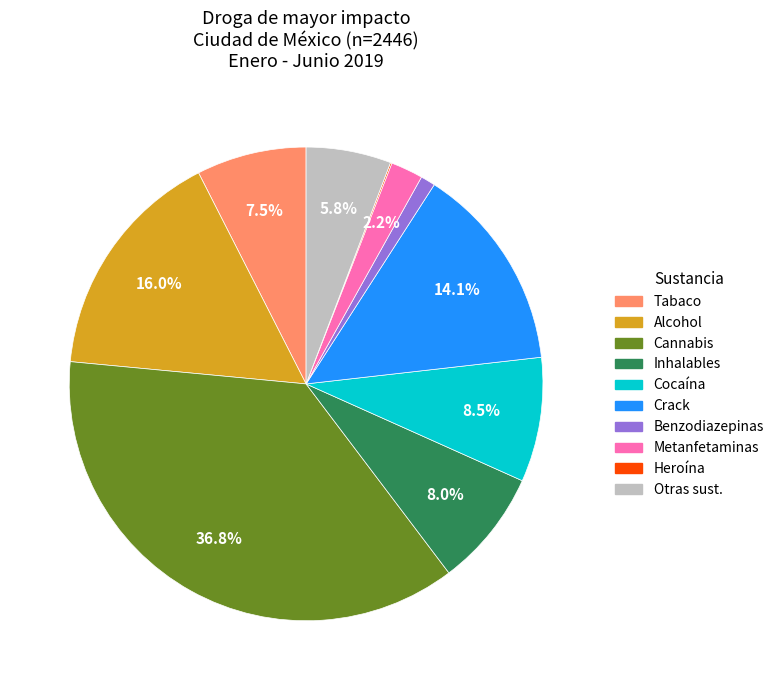

Is the sum of Crack and Metanfetaminas greater than half?

No